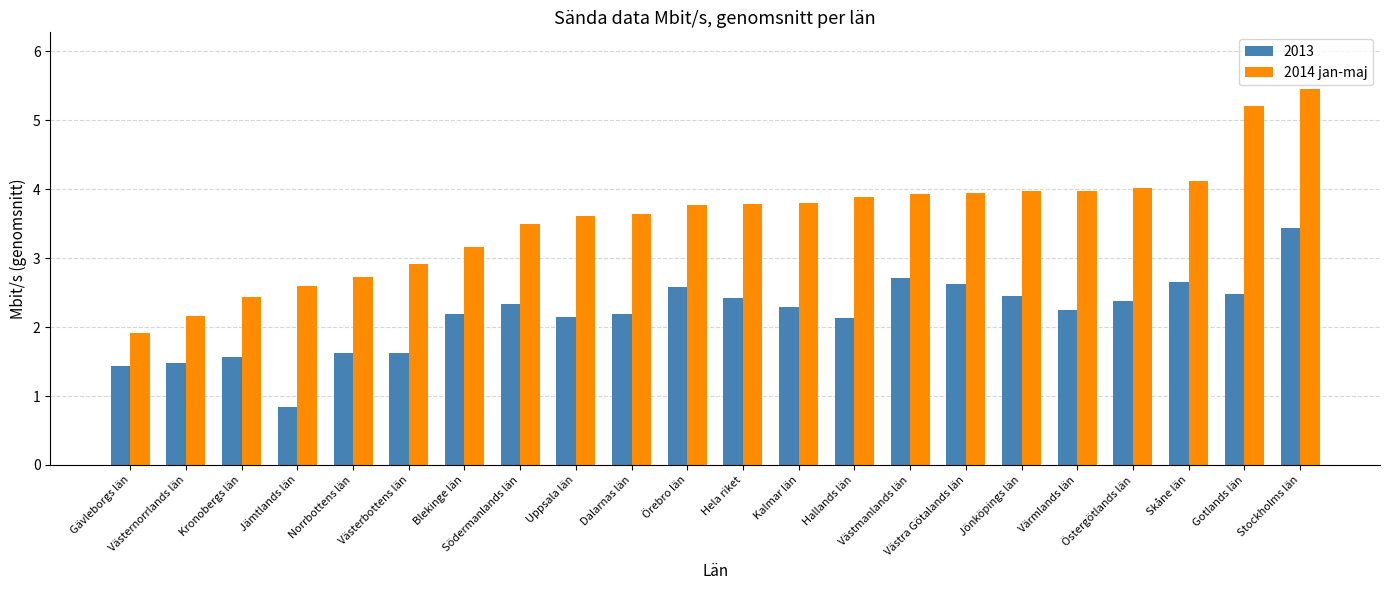

Which series has the largest total across all categories?

2014 jan-maj